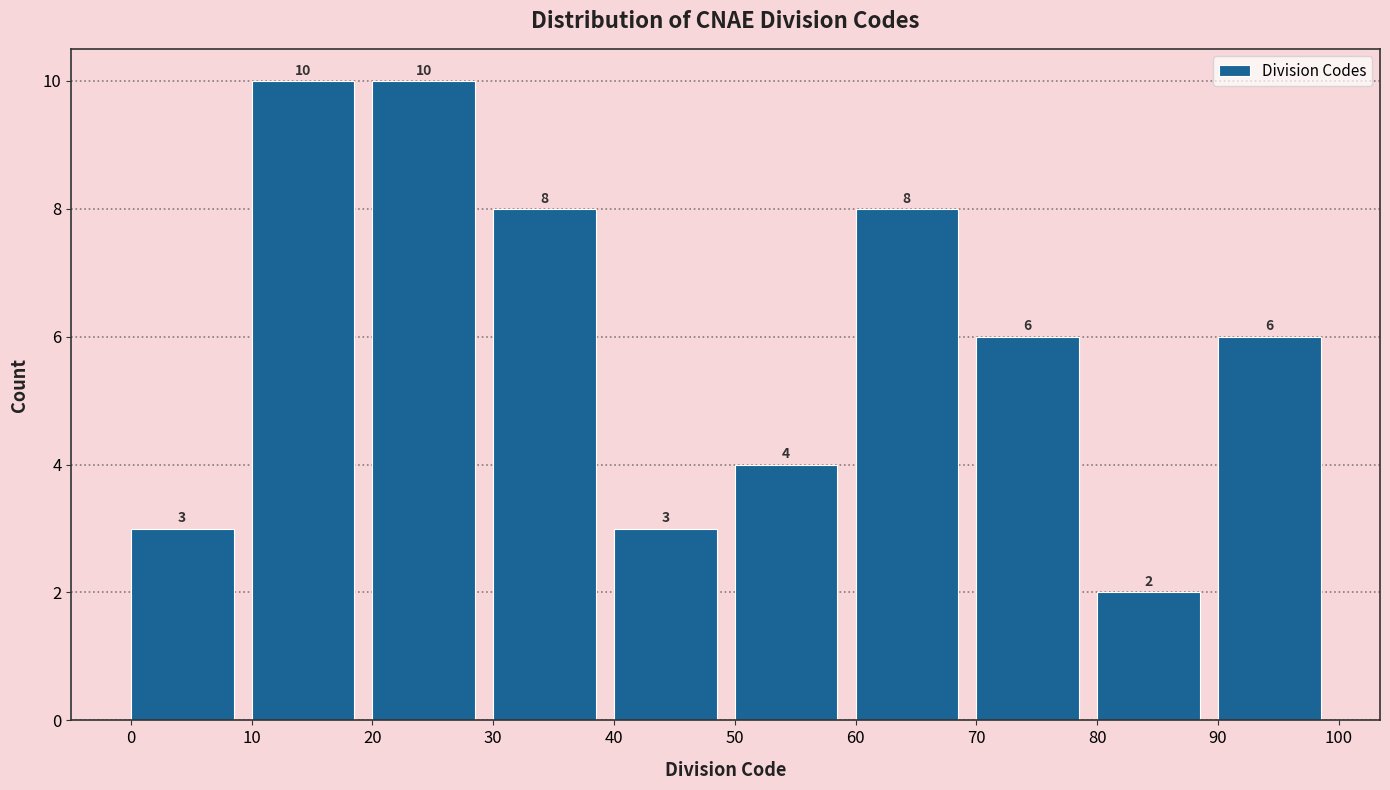

Reading left to right, transcribe this chart: for each bar, give the range it covers on the x-axis and its height.

0 to 10: 3
10 to 20: 10
20 to 30: 10
30 to 40: 8
40 to 50: 3
50 to 60: 4
60 to 70: 8
70 to 80: 6
80 to 90: 2
90 to 100: 6